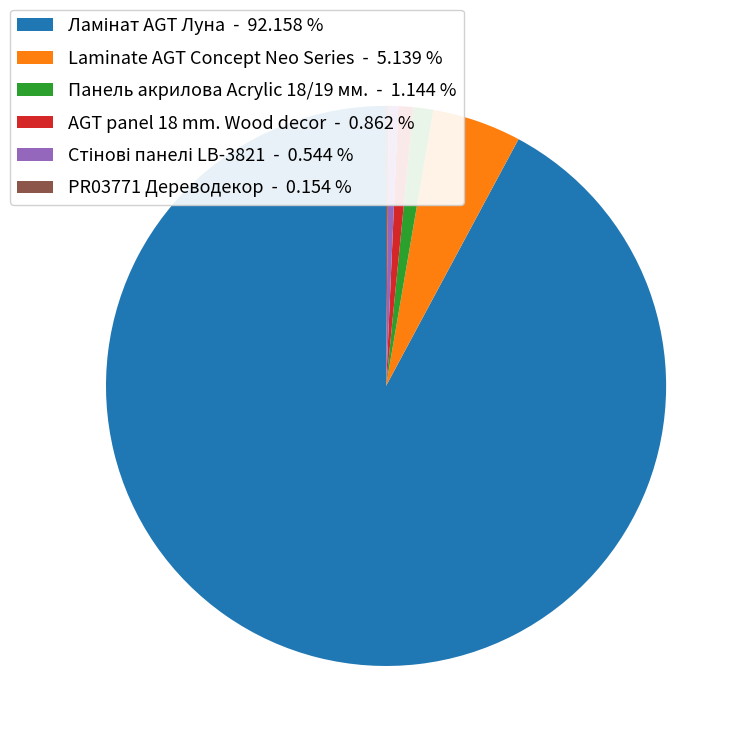

Is there a majority slice in this chart?

Yes